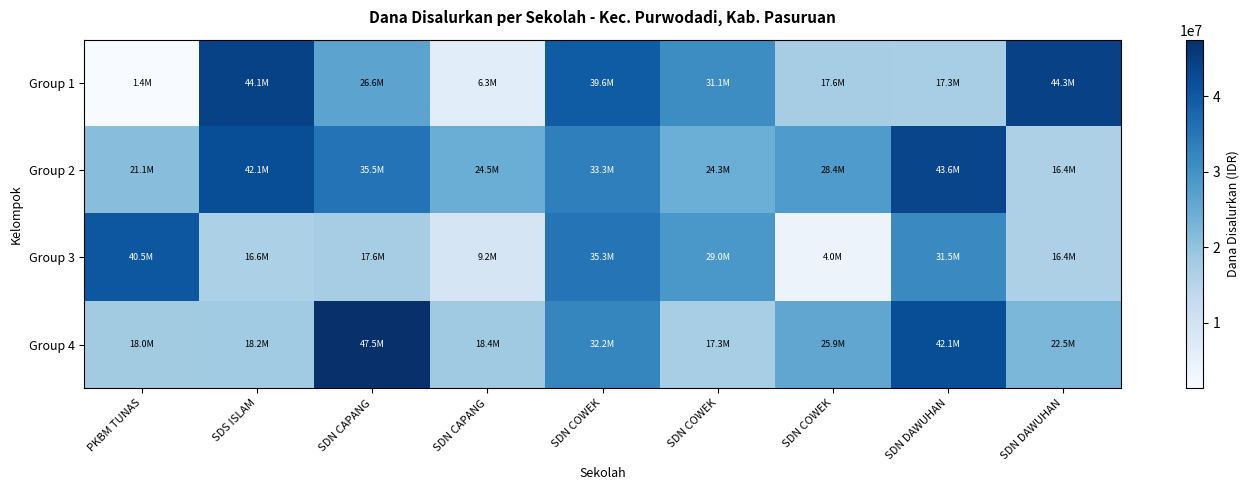

Rank the series by their average value, from lowest to highest.

Group 3, Group 1, Group 4, Group 2